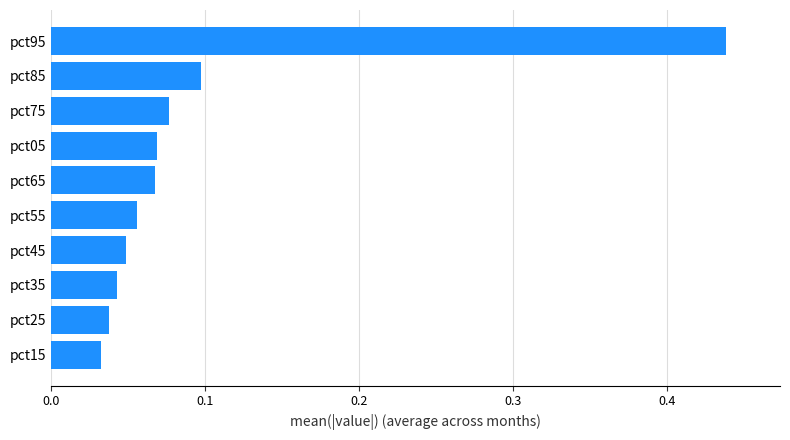

Between pct55 and pct05, which is larger?

pct05